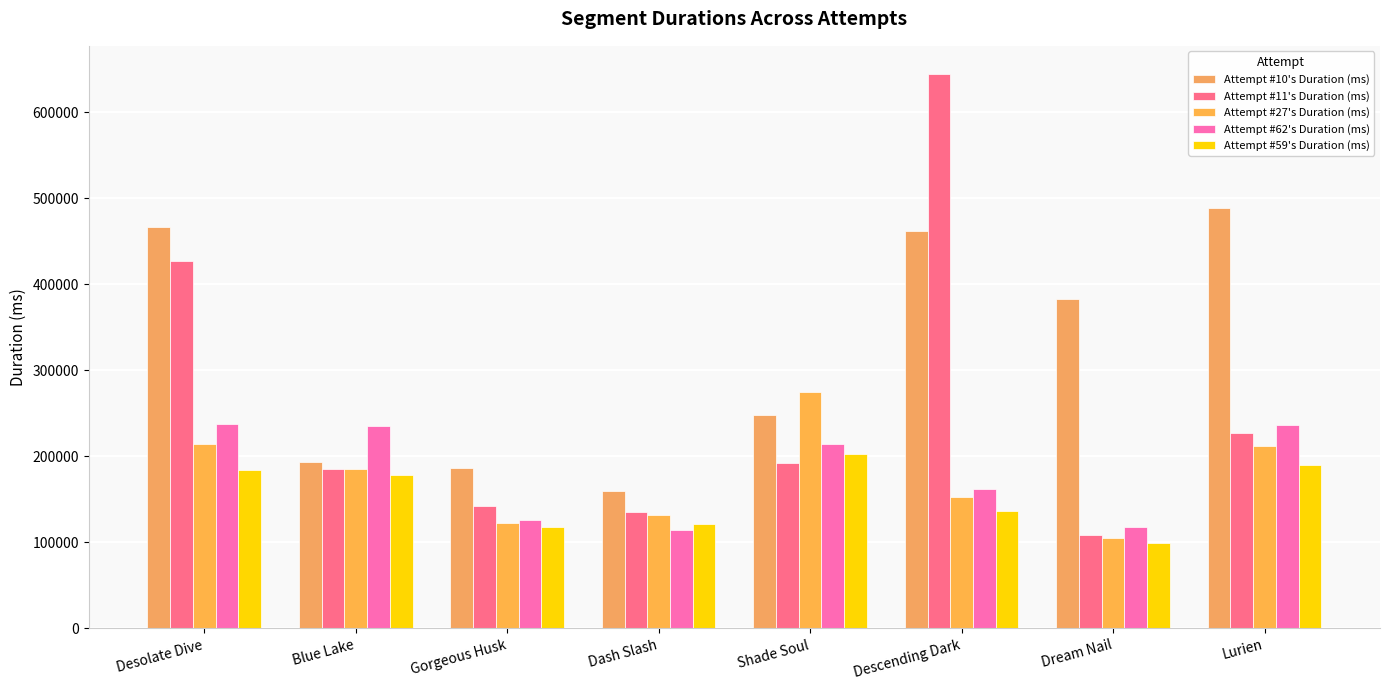

Is it true that Attempt #62's Duration (ms) equals 117390 at Dream Nail?

True